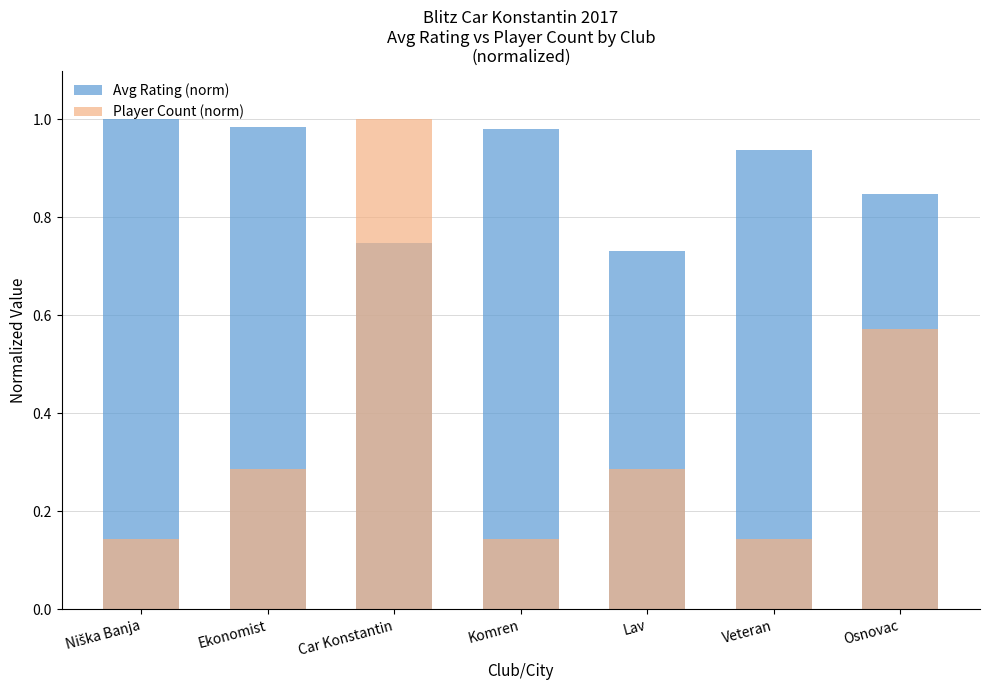

What is the label of the 6th bar from the left?

Veteran